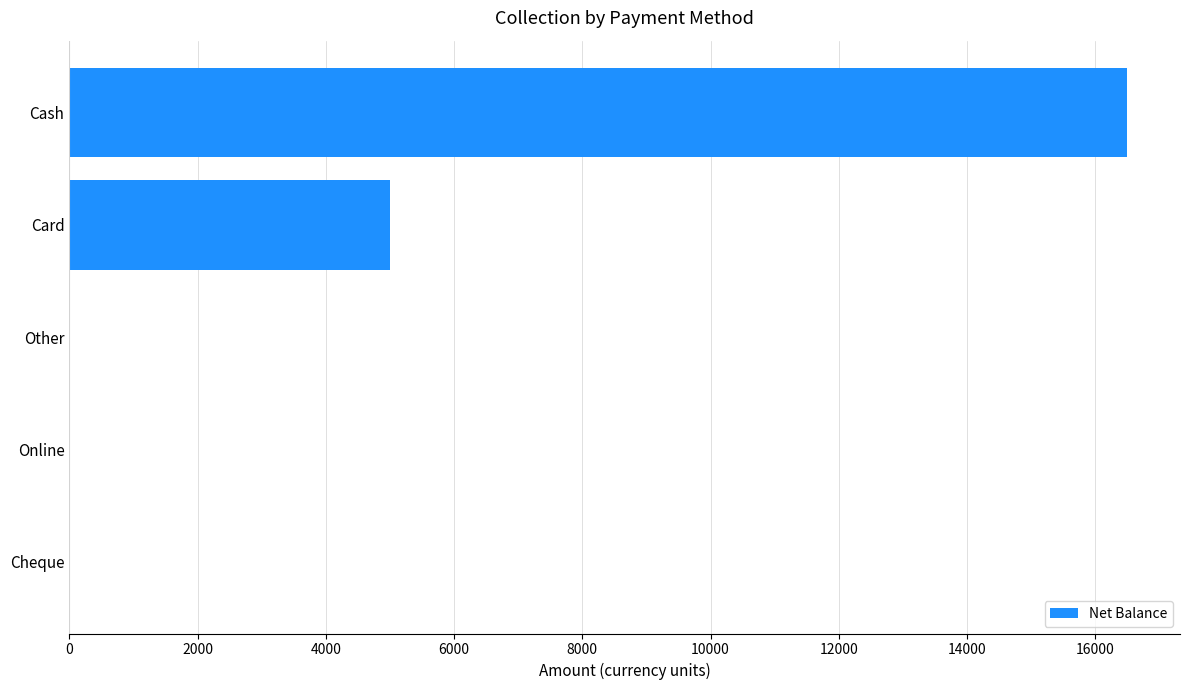

Between Cash and Cheque, which is larger?

Cash